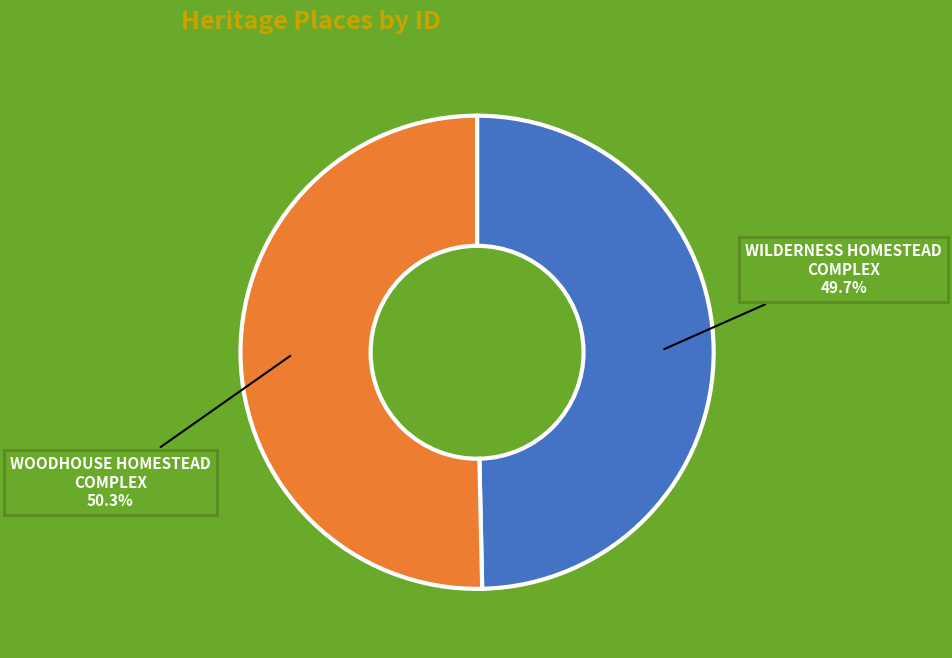

True or false: WOODHOUSE HOMESTEAD COMPLEX accounts for 50% of the total.

True